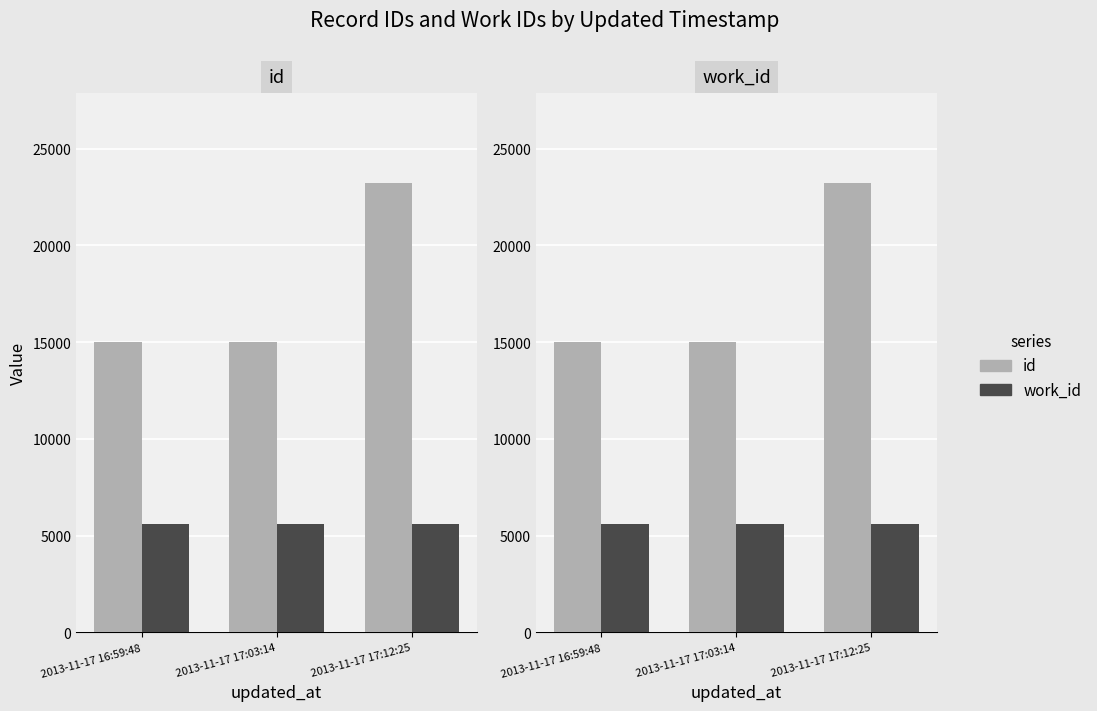

Where is id nearest to the value 19108?

2013-11-17 17:03:14